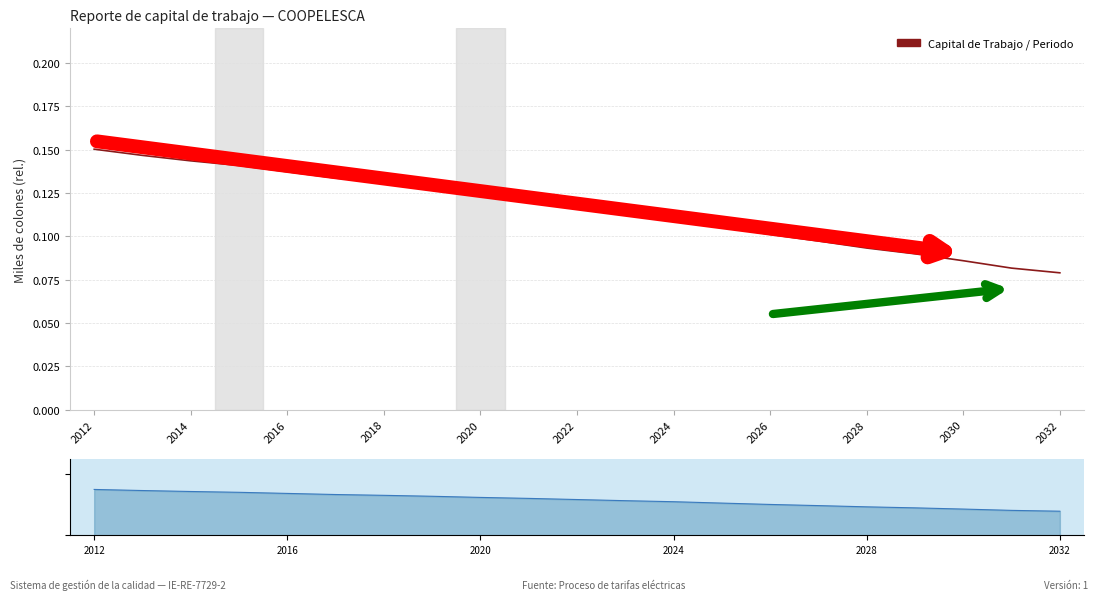

Reading right to left, extract all data points from this chart.

Capital de Trabajo / Periodo: 0.1	0.1	0.1	0.1	0.1	0.1	0.1	0.1	0.1	0.1	0.1	0.1	0.1	0.1	0.1	0.1	0.1	0.1	0.1	0.1	0.2
Periodo: 0.1	0.1	0.1	0.1	0.1	0.1	0.1	0.1	0.1	0.1	0.1	0.1	0.1	0.1	0.1	0.1	0.1	0.1	0.1	0.1	0.2